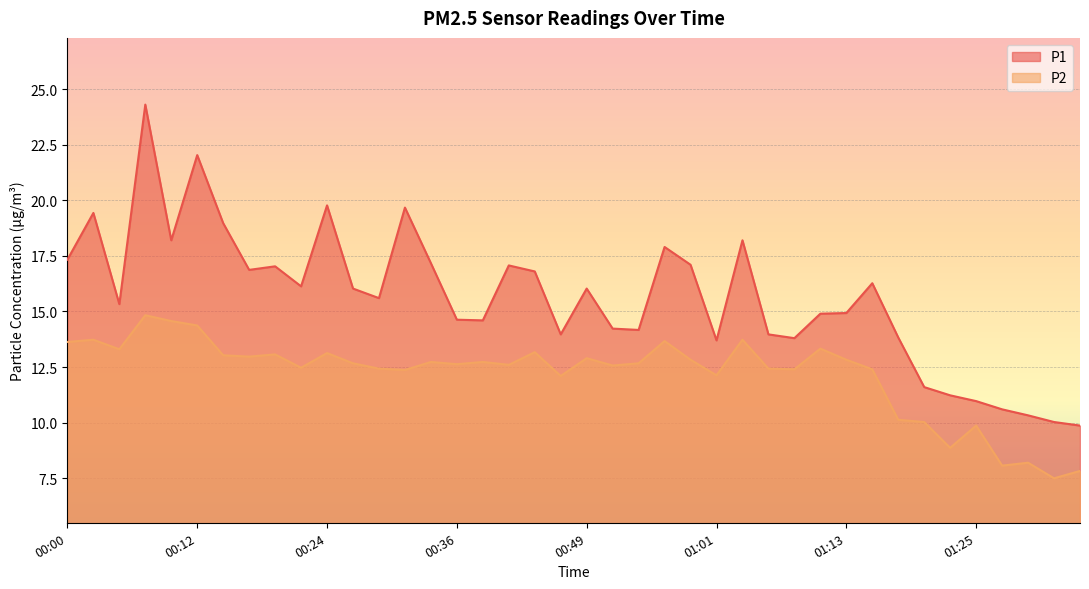

What is the smallest value displayed?

7.5